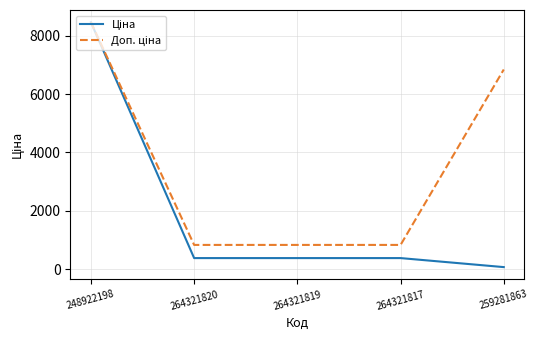

At which category is the sum across all series the highest?

248922198